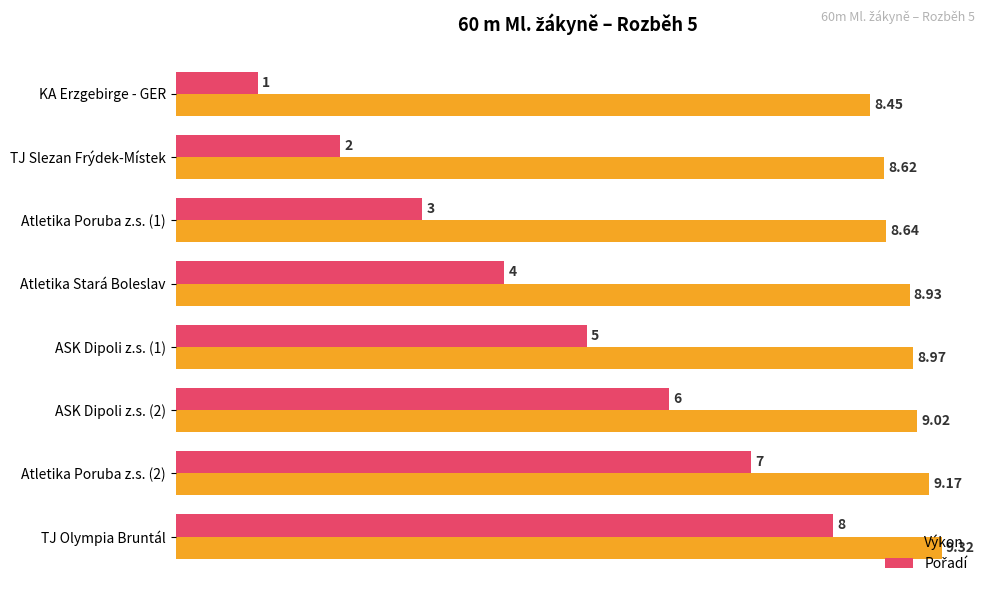

At which category does the chart reach its minimum across all series?

KA Erzgebirge - GER